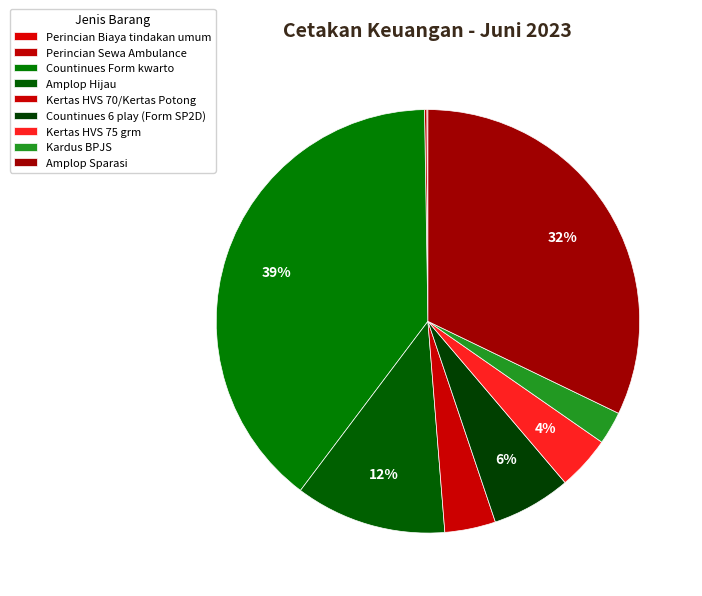

How much of the chart is everything except Amplop Sparasi?

67.8%